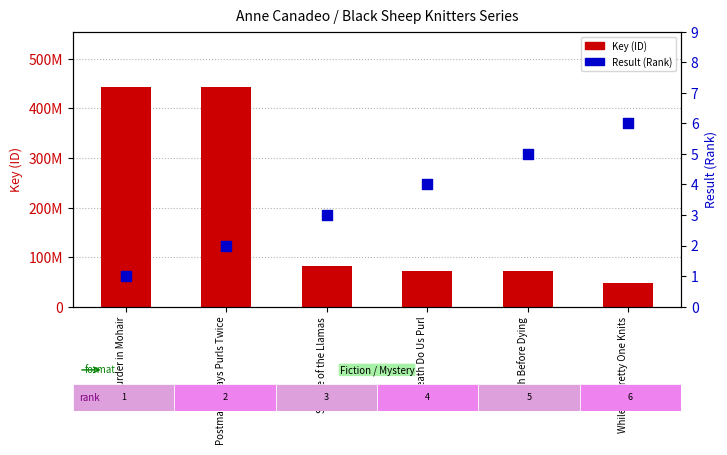

Is the value of Key at Murder in Mohair greater than the value of Result at While My Pretty One Knits?

Yes